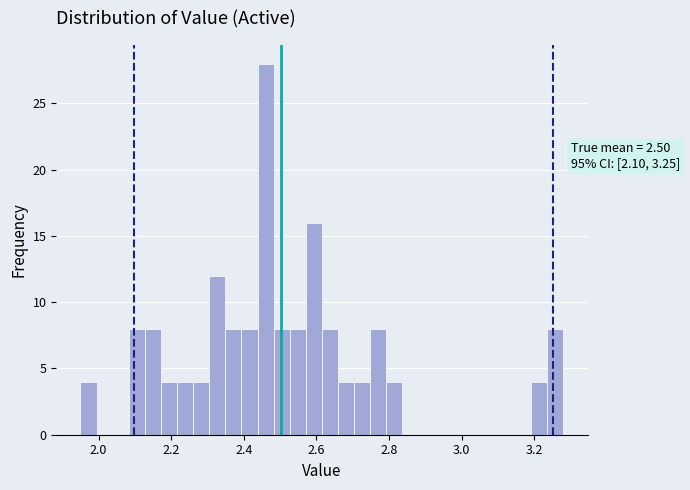

Read against the x-axis, roughly where is the centre of the tallest bar?

2.46